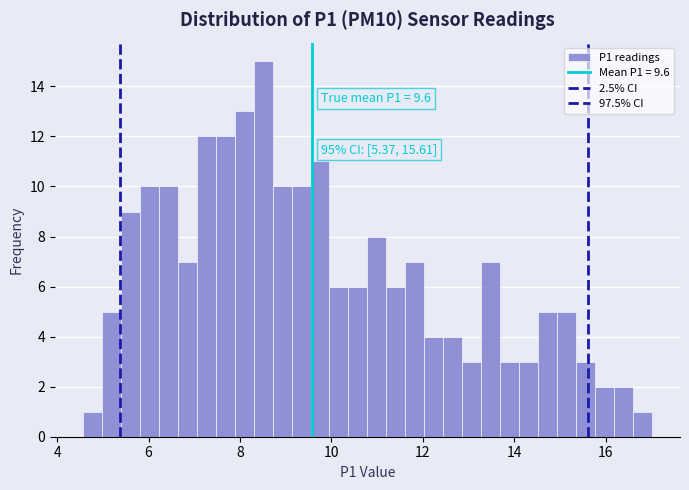

Read against the x-axis, roughly where is the centre of the tallest bar?

8.6